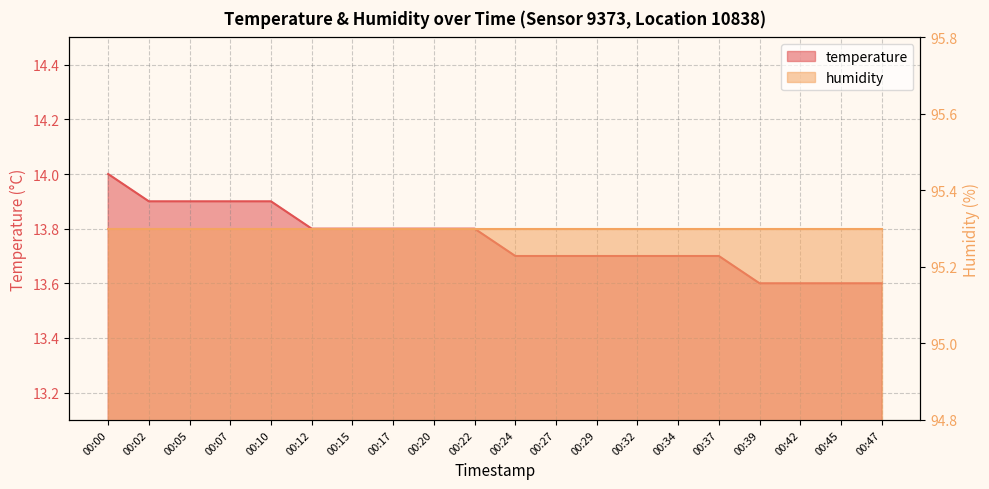

What is the average value?

13.8